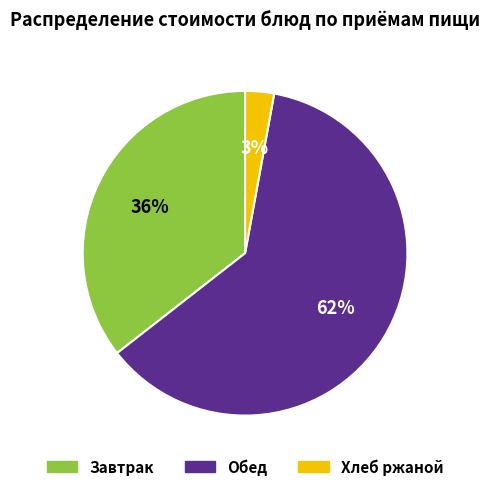

To the nearest percent, what is the average slice percentage?

33%